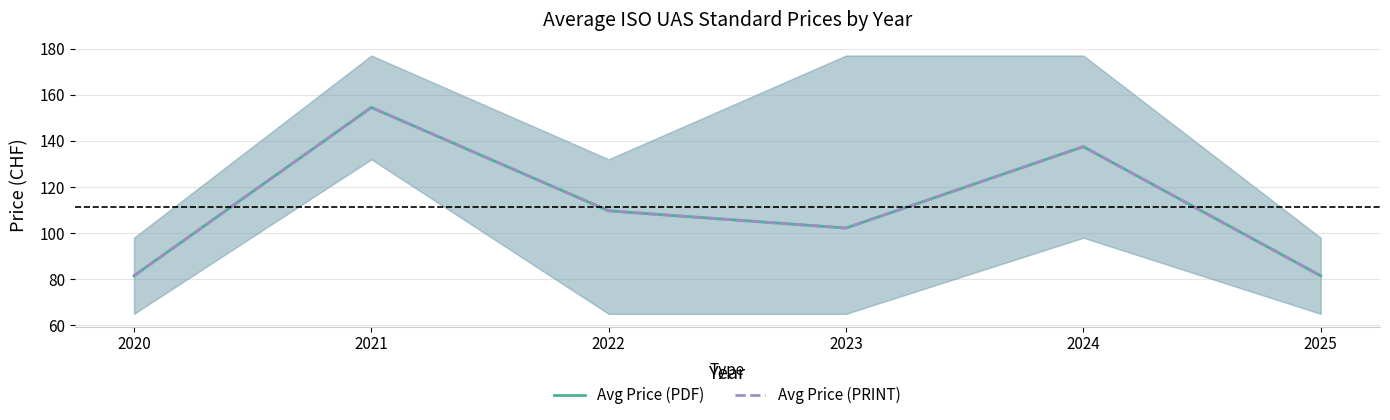

True or false: Avg Price (PDF) and Avg Price (PRINT) intersect in this chart.

False